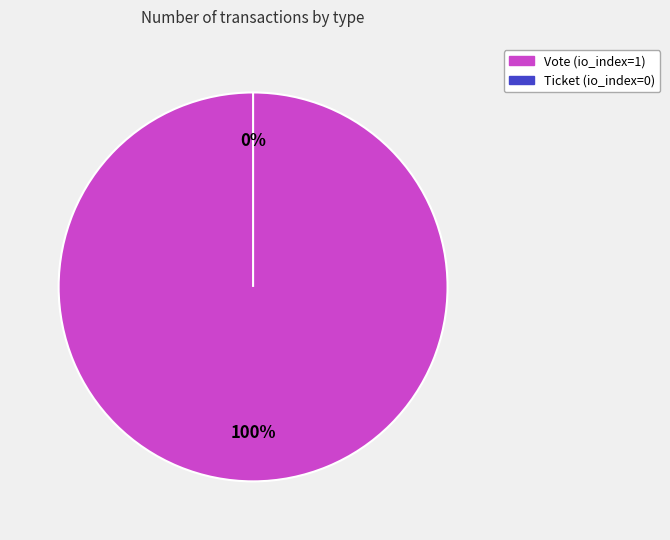

How many segments does this pie chart have?

2